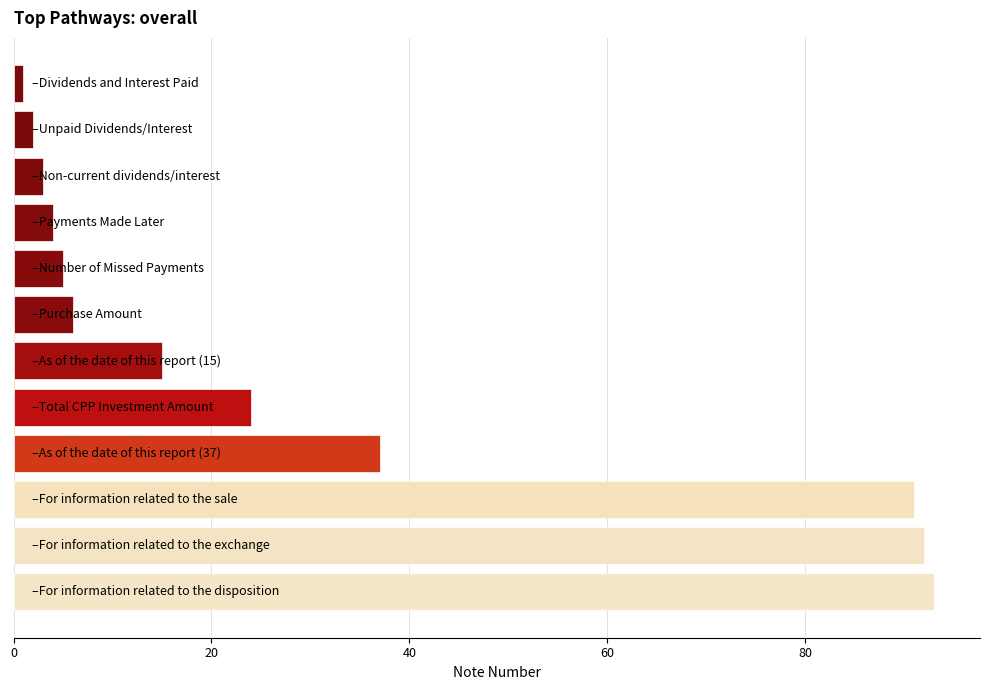

What is the greatest value displayed?

93